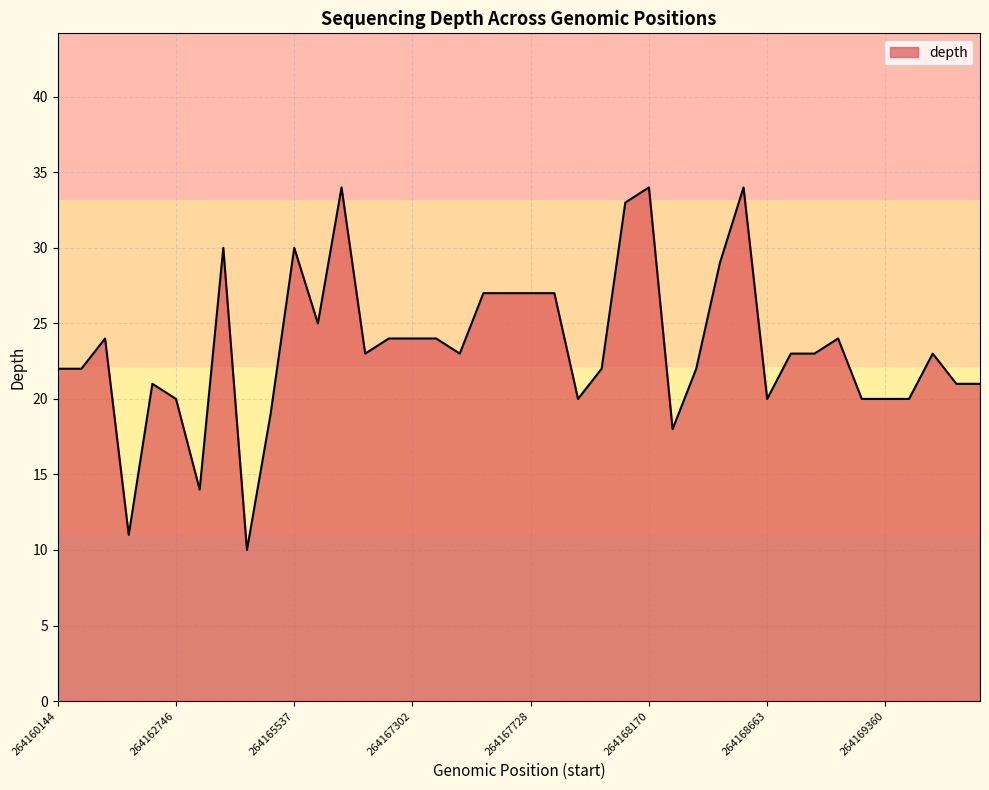

What is the greatest value displayed?

34